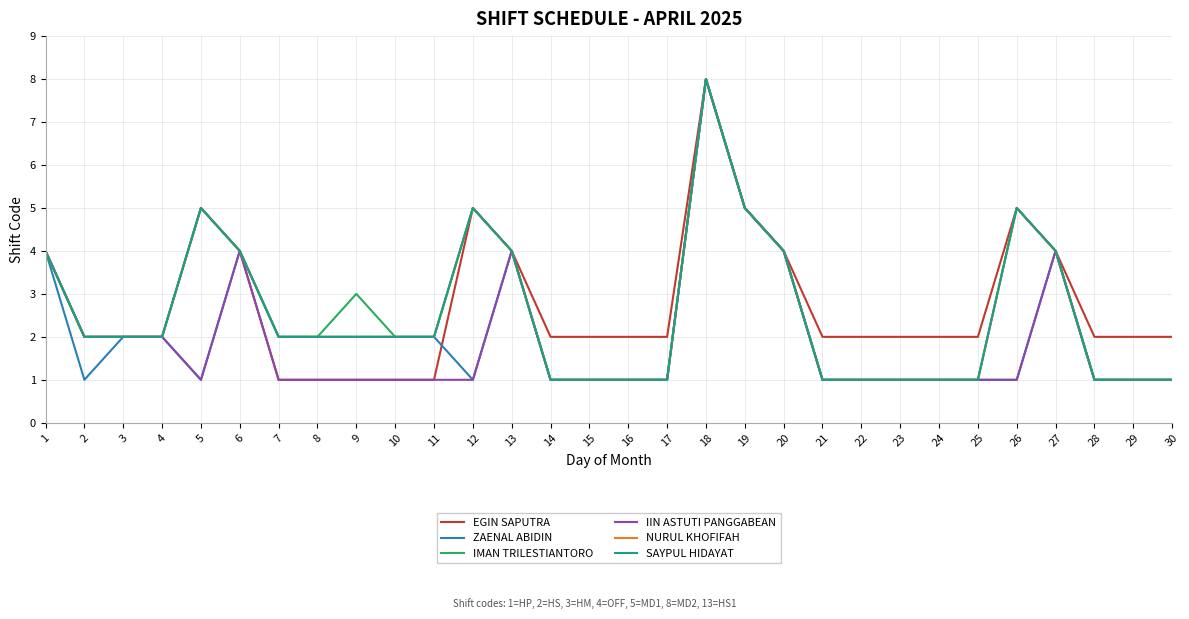

True or false: ZAENAL ABIDIN has a value of 1 at 21.

True